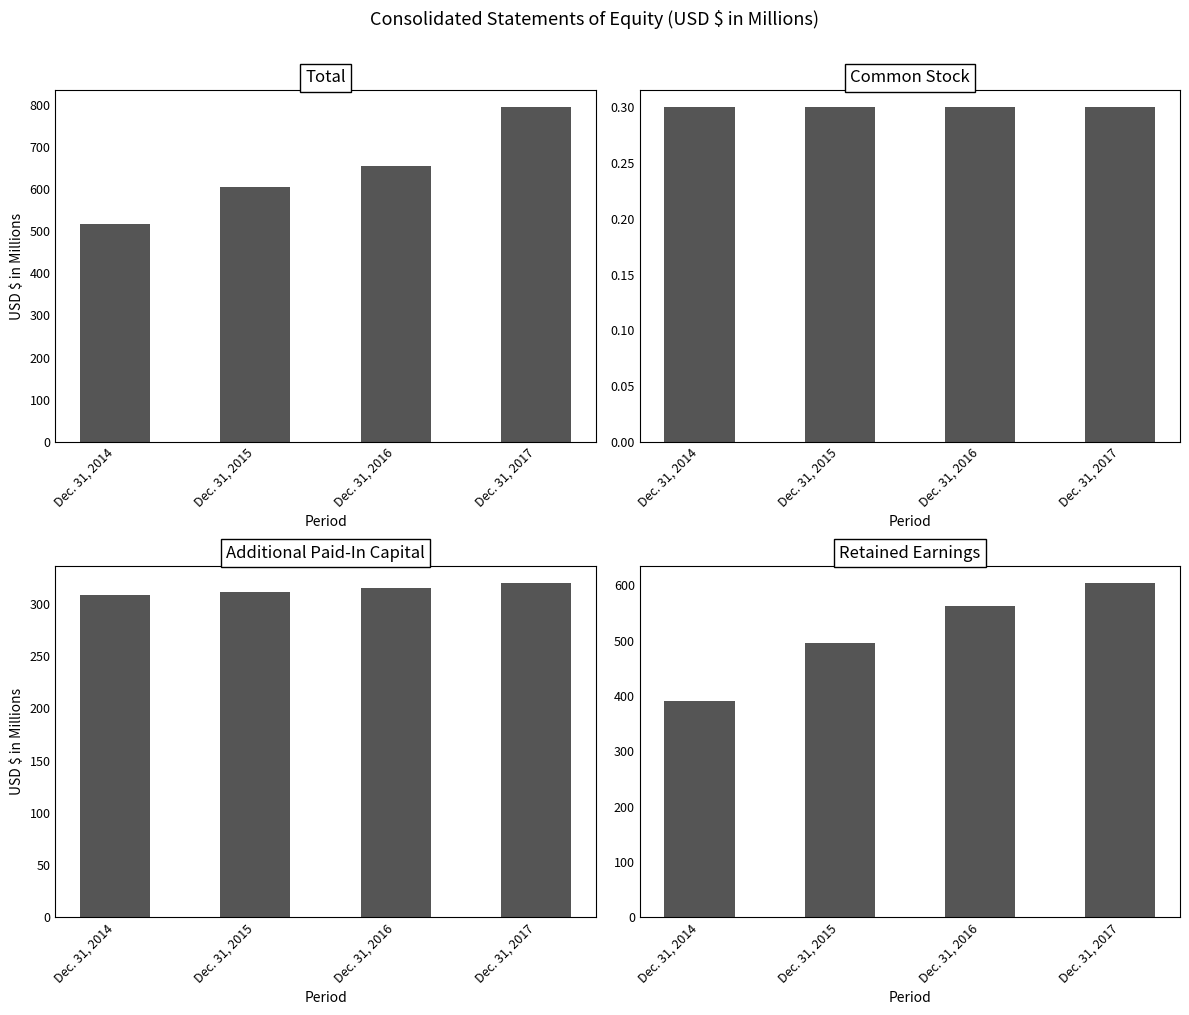

What is the minimum value for Additional Paid-In Capital?

308.8